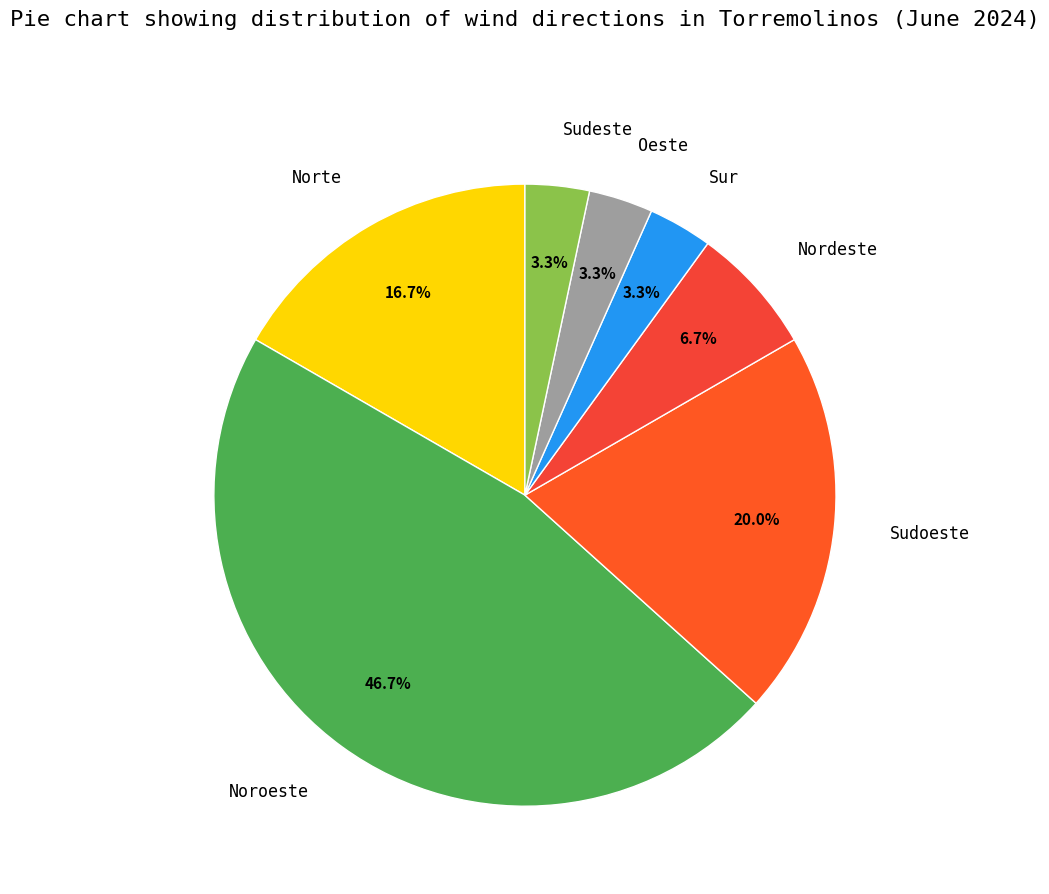

To the nearest percent, what is the difference between the largest and smallest slice percentages?

43%